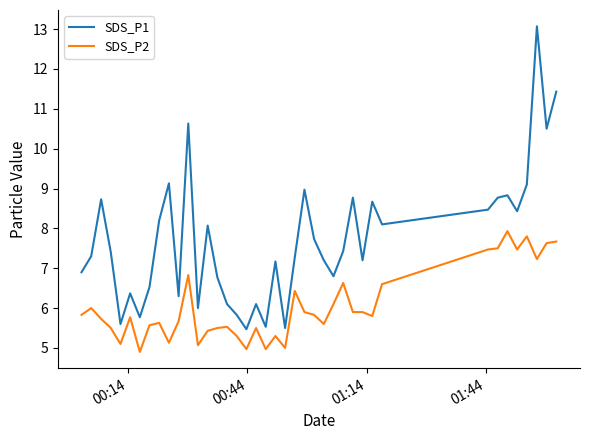

True or false: SDS_P1 and SDS_P2 intersect in this chart.

False